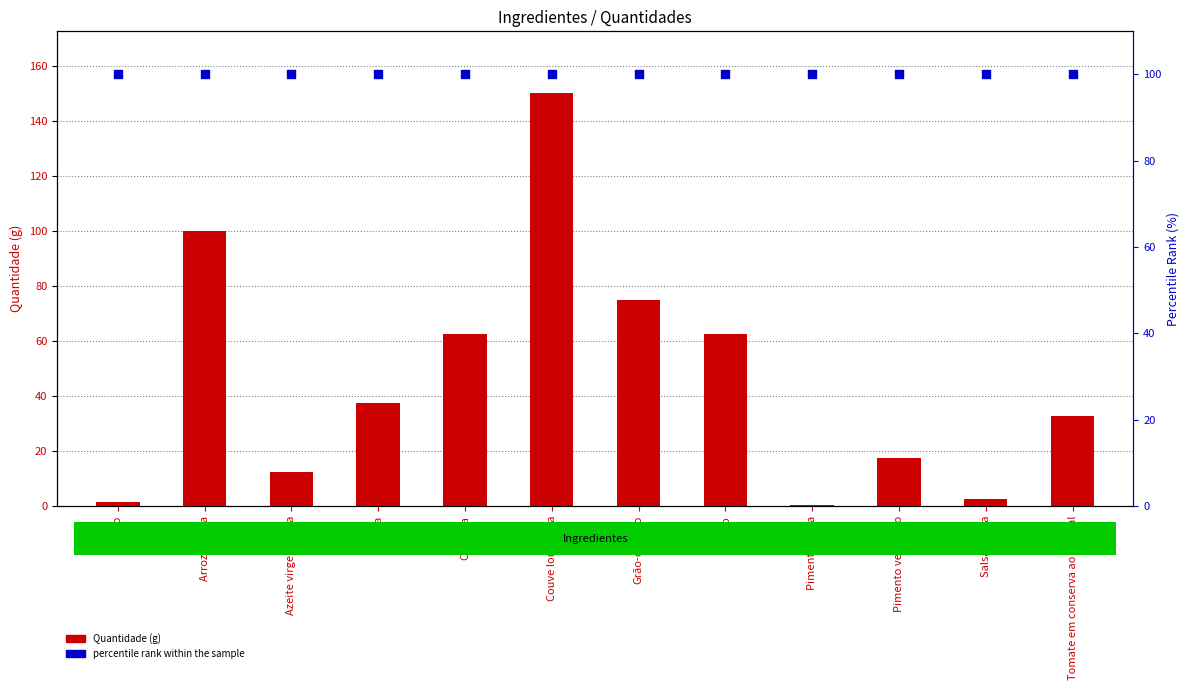

Which series reaches the minimum Y coordinate?

Quantidade (g)